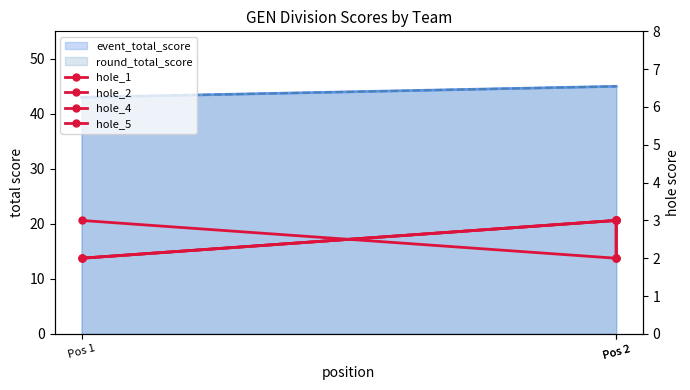

List the series in order of their peak value, lowest first.

hole_1, hole_2, hole_4, hole_5